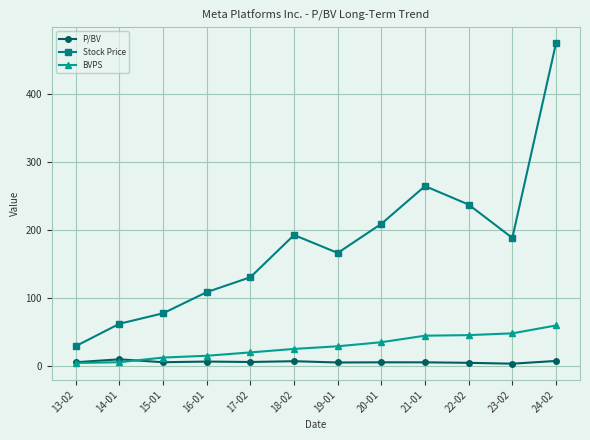

True or false: Stock Price and P/BV intersect in this chart.

False